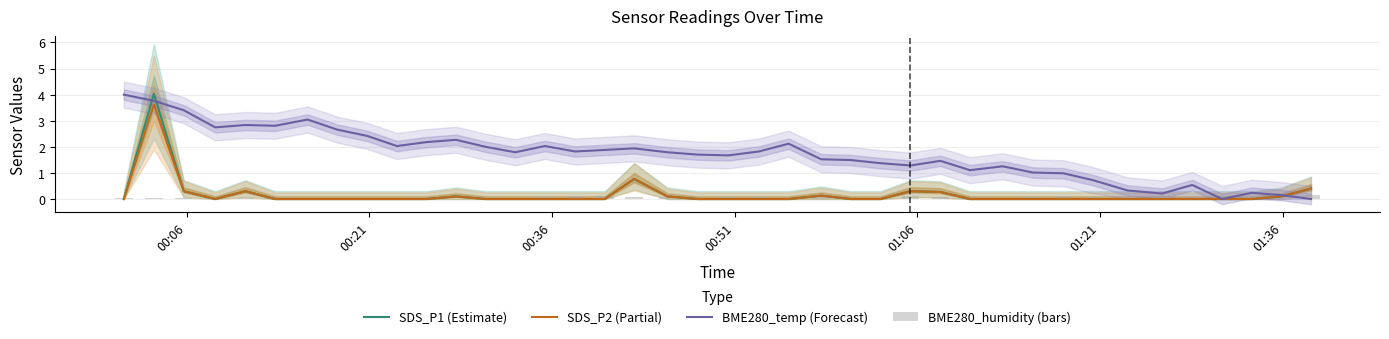

What is the difference between the maximum and second lowest values in the BME280_temp (Forecast) series?

4.0